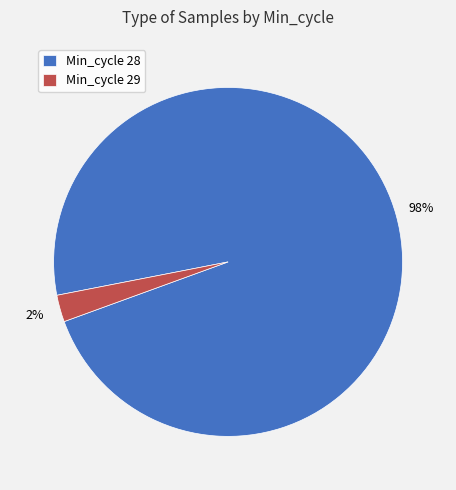

Count the number of slices in the pie.

2